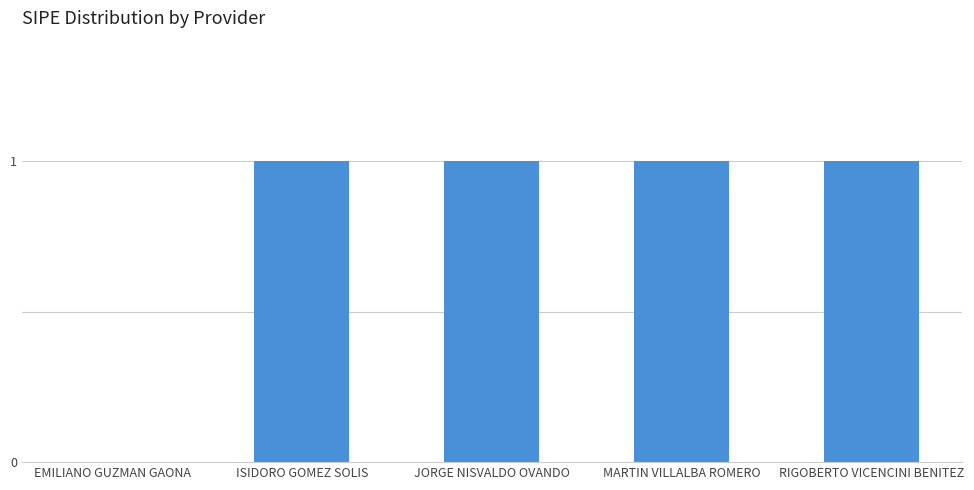

What is the average value?

1